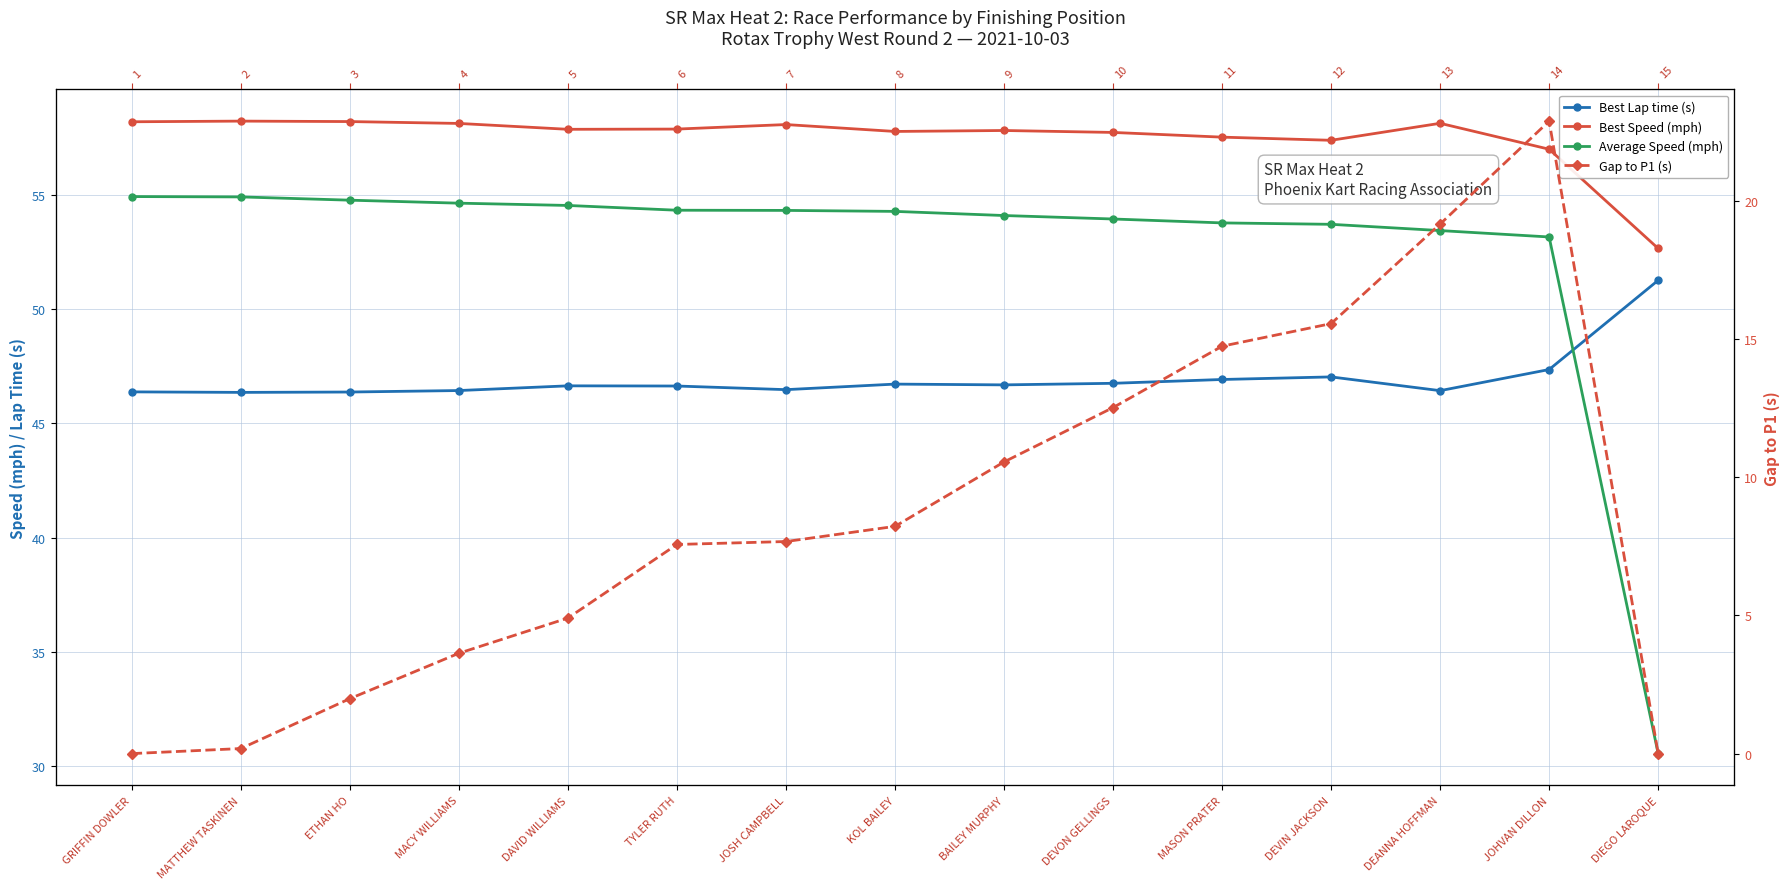

Is it true that Average Speed (mph) equals 86.6 at BAILEY MURPHY?

False